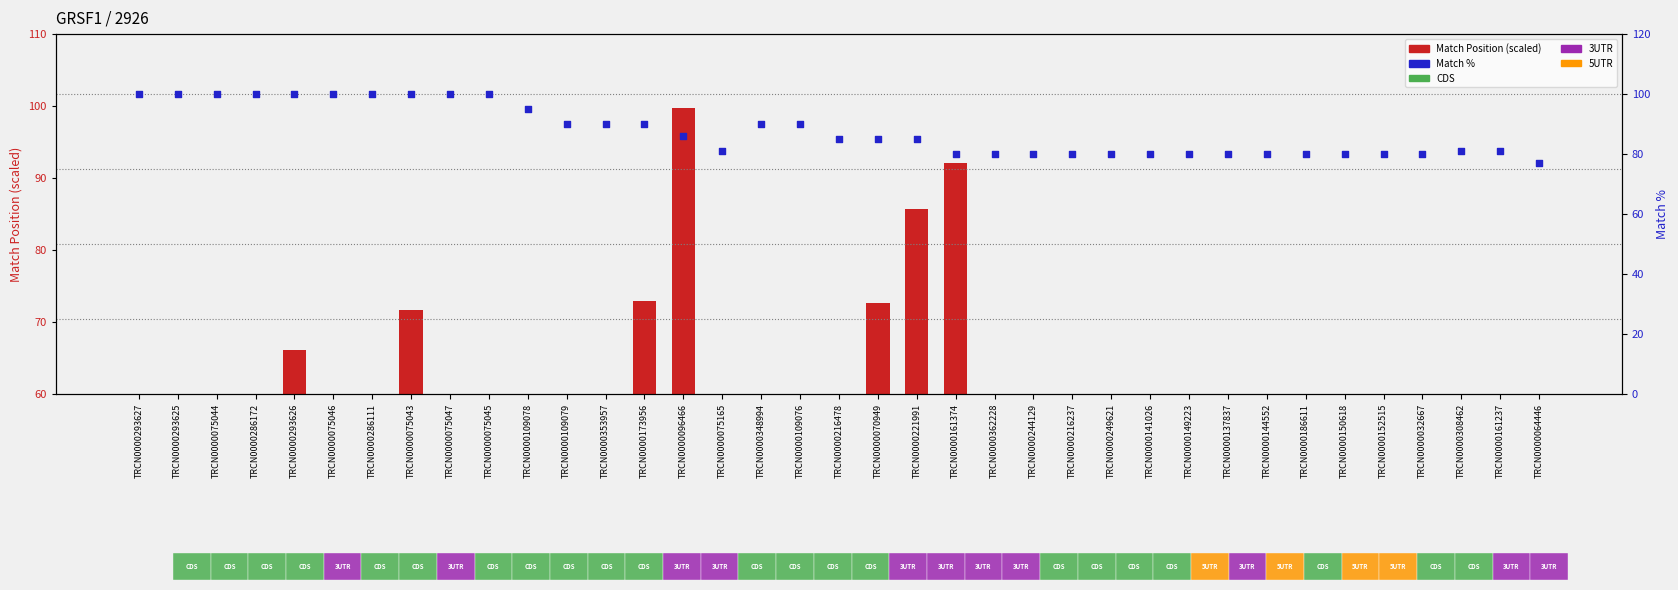

Which series reaches the maximum Y coordinate?

Match %